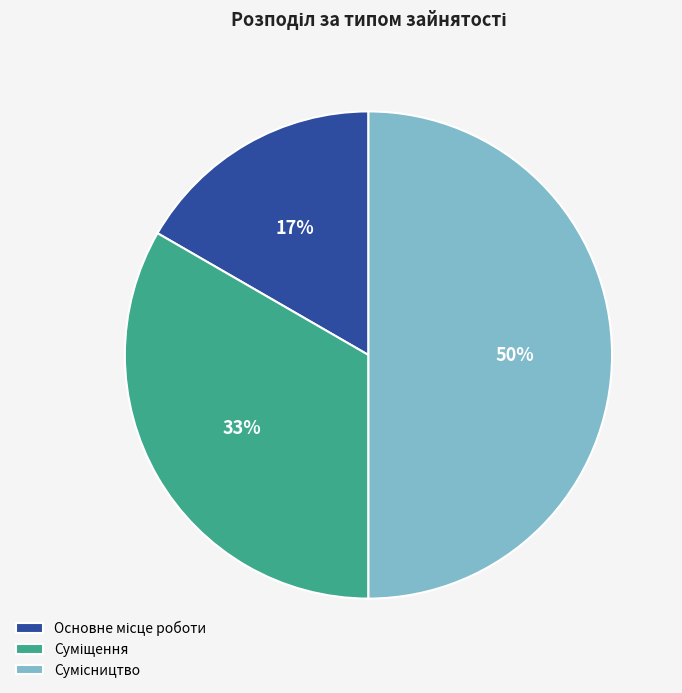

To the nearest percent, what is the average slice percentage?

33%